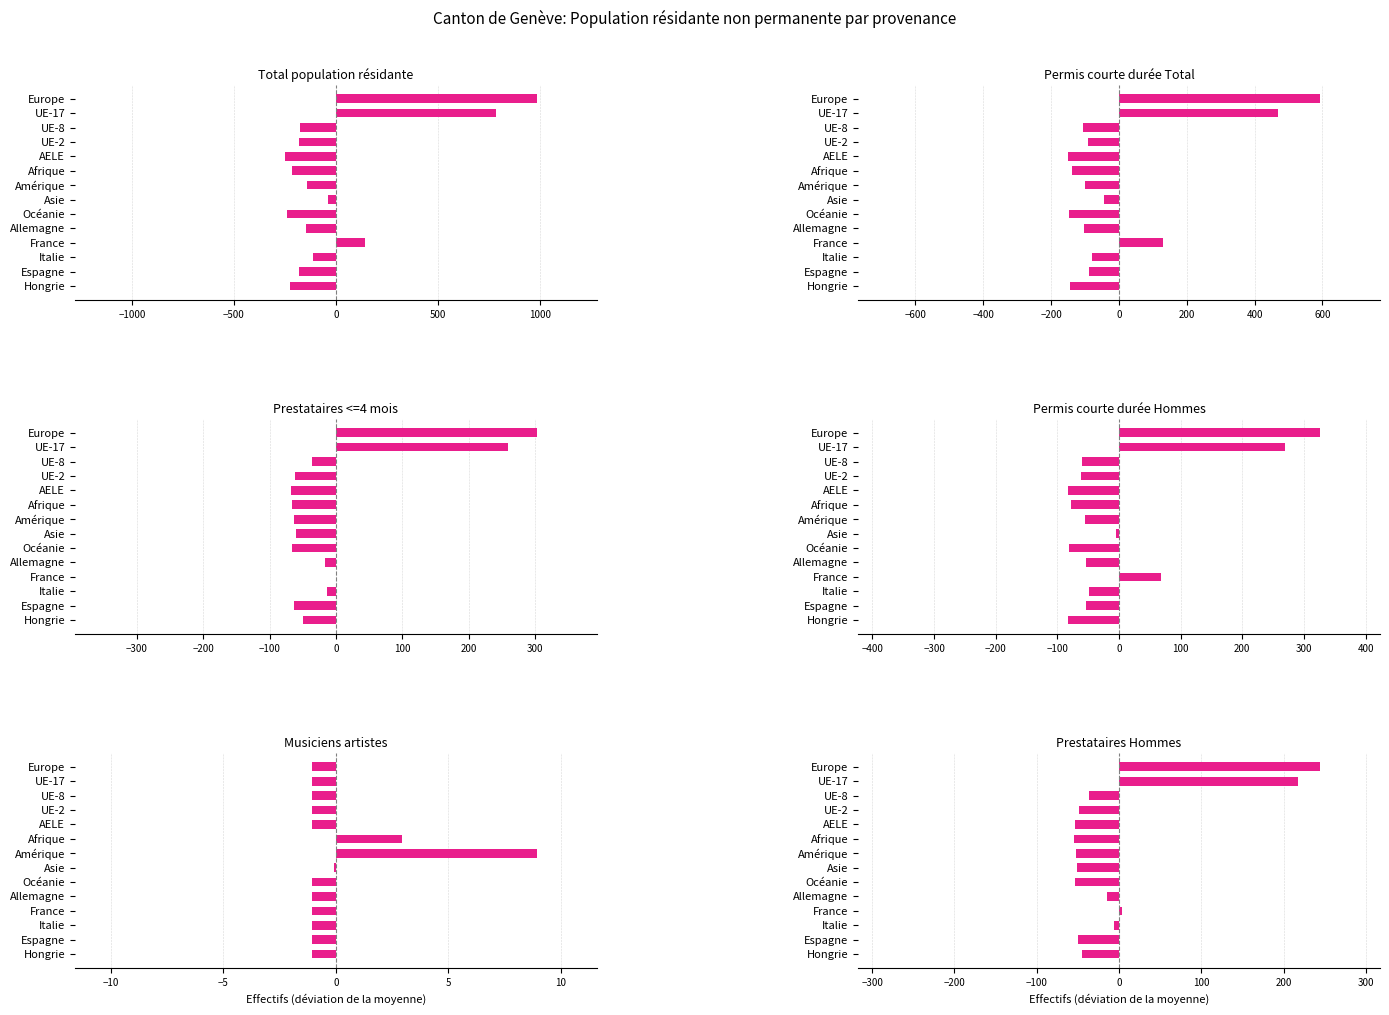

Does the chart contain any negative values?

Yes